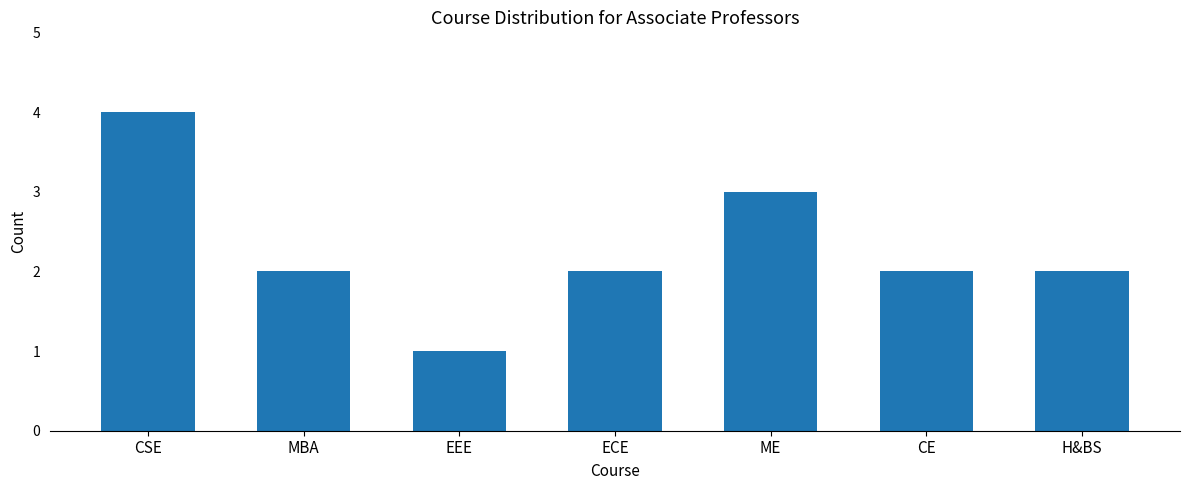

What is the sum of the values at CE and CSE?

6